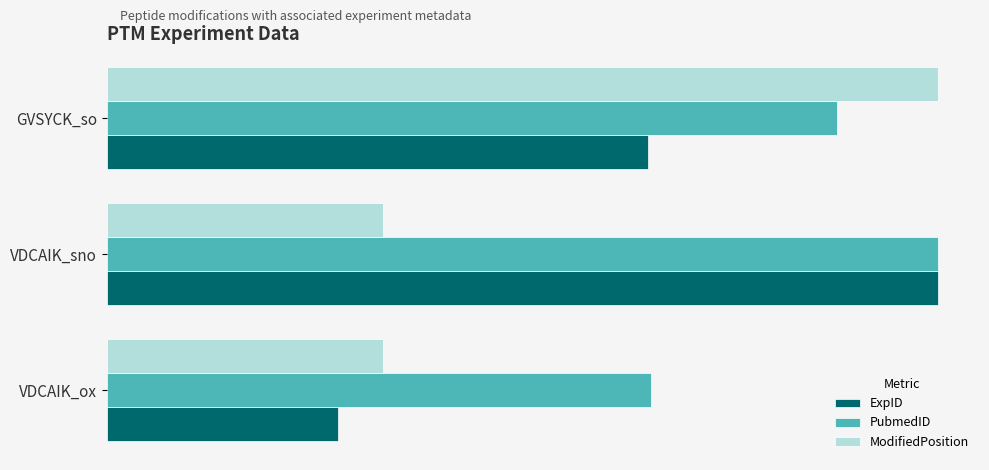

How many groups of bars are there?

3